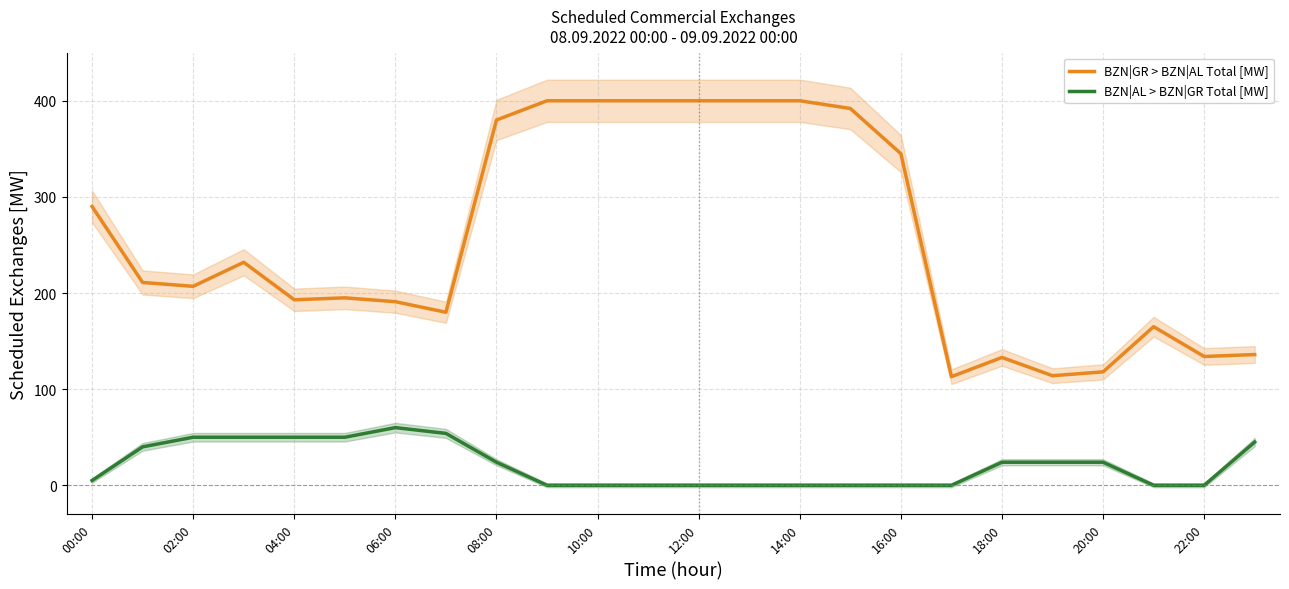

What is the sum of all BZN|GR > BZN|AL Total [MW] values?

6129